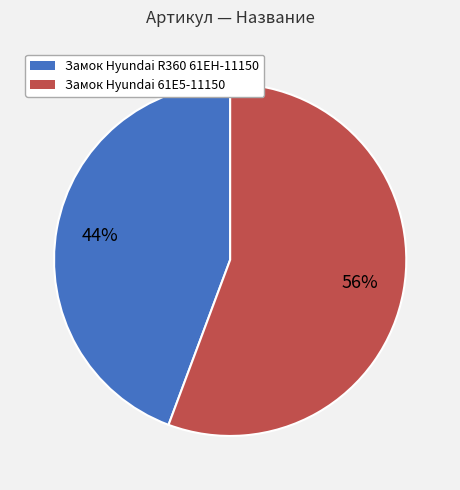

What is the smallest slice in the pie chart?

Замок Hyundai R360 61EH-11150